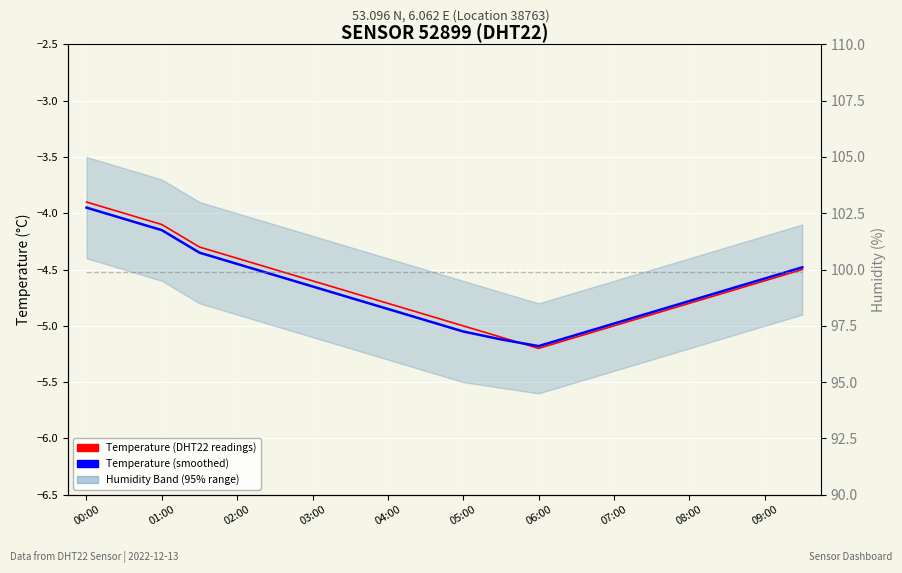

How many lines are shown in the chart?

3